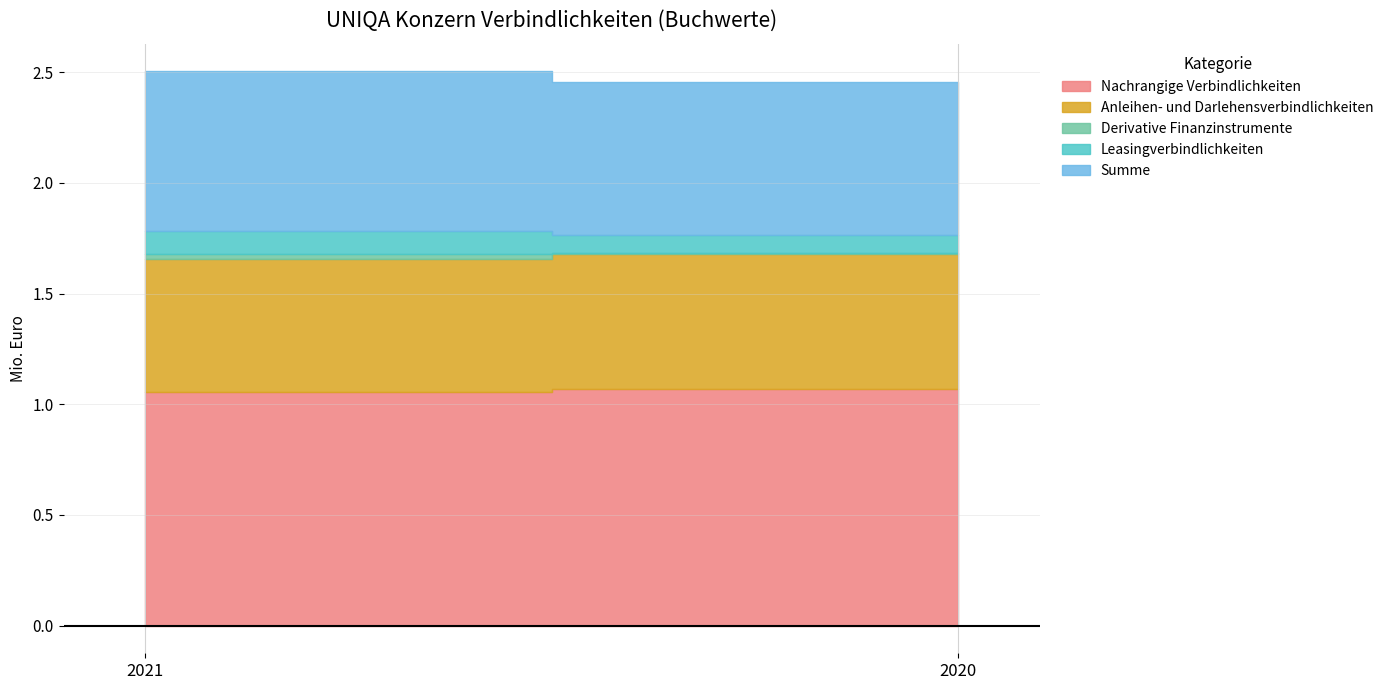

Which series has the largest total across all categories?

Nachrangige Verbindlichkeiten